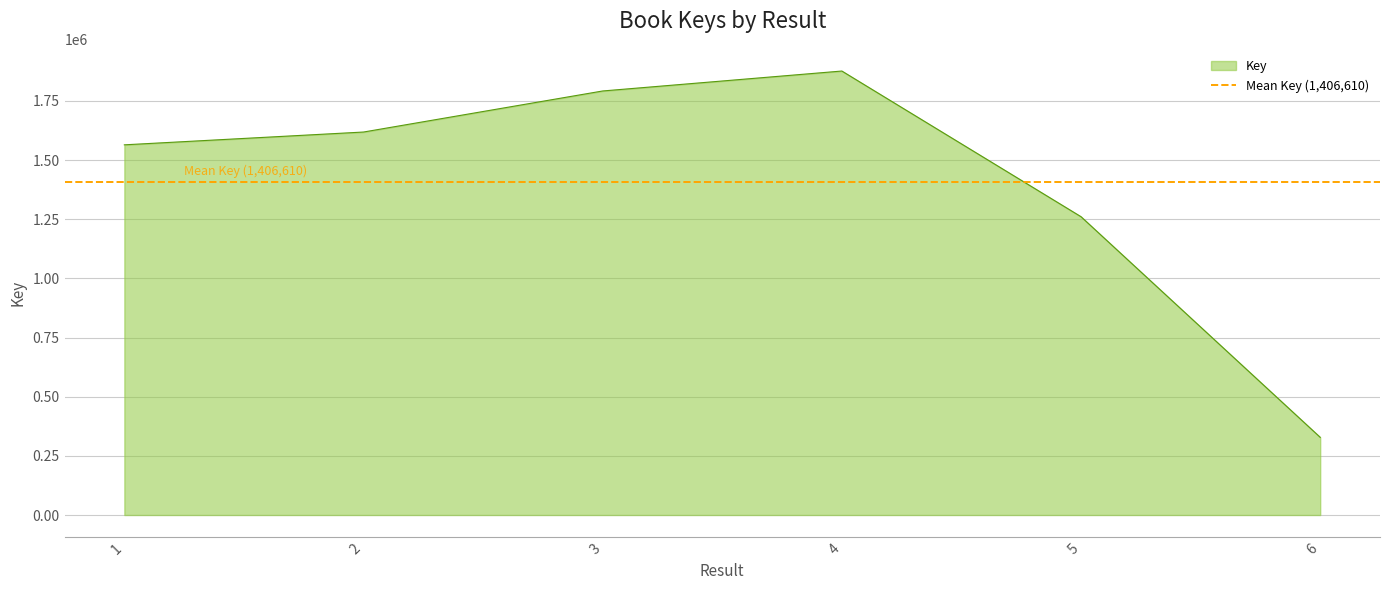

List the labels in order of value, largest first.

4, 3, 2, 1, 5, 6